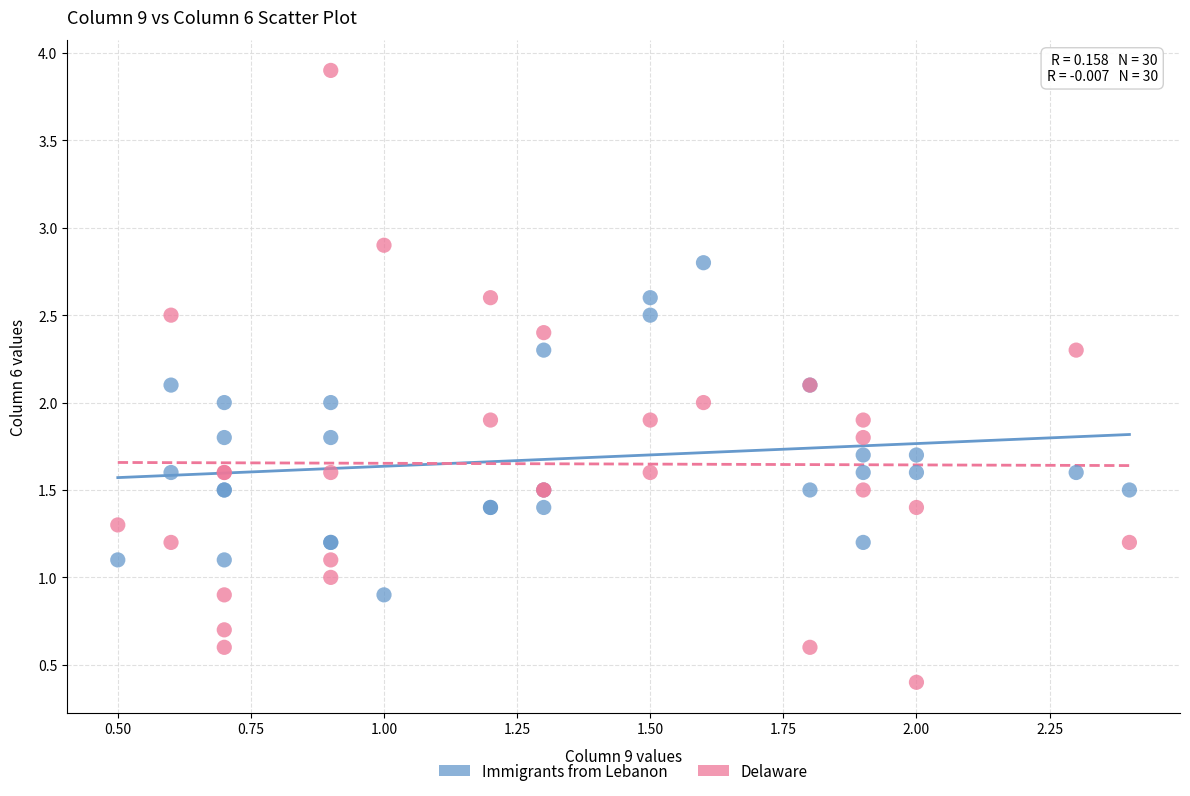

Which series has the largest Y range (max minus min)?

Delaware